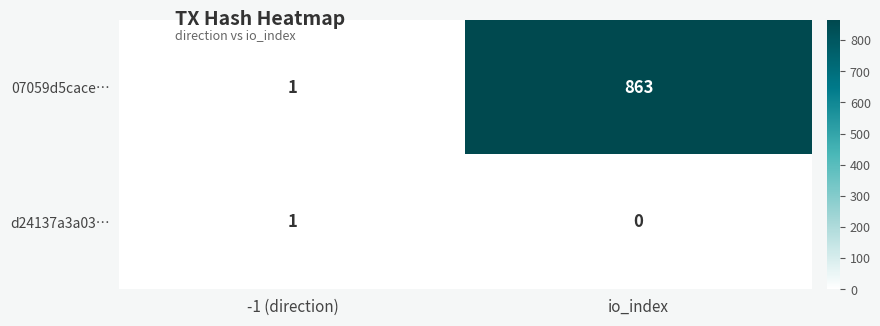

True or false: 07059d5cace… has a value of 0 at -1 (direction).

False